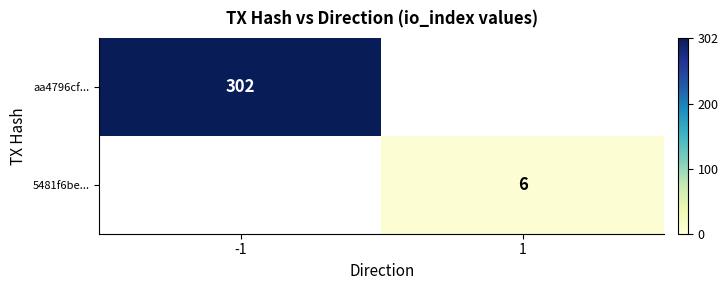

Is it true that aa4796cf... equals 122 at -1?

False